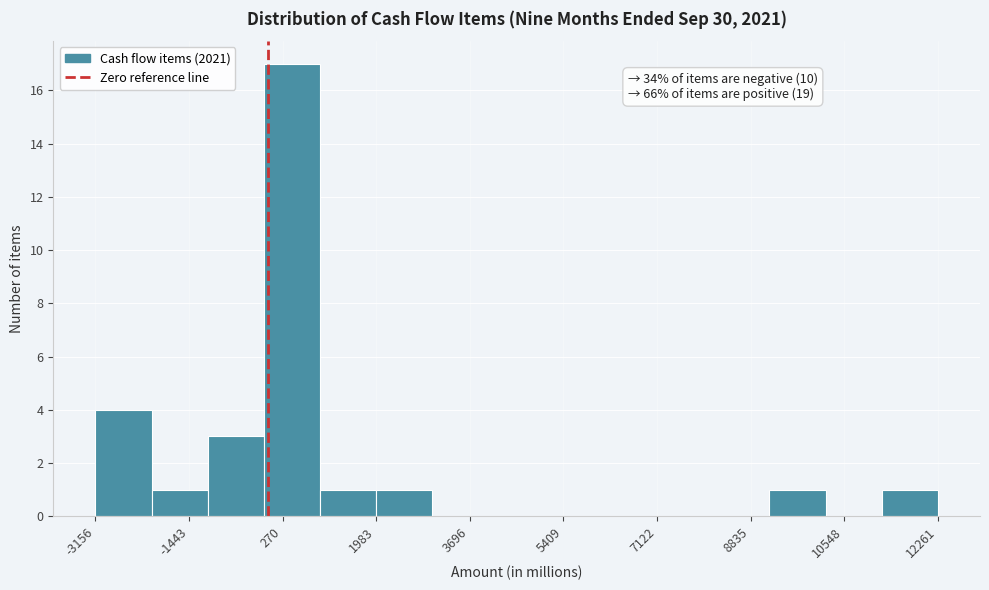

Which range on the x-axis has the tallest bar?

0 to 1000